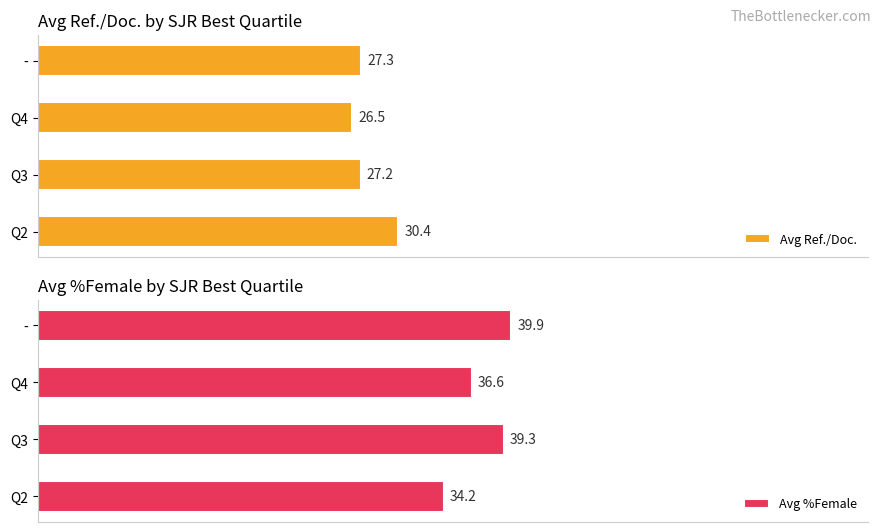

How many categories are shown in the chart?

4